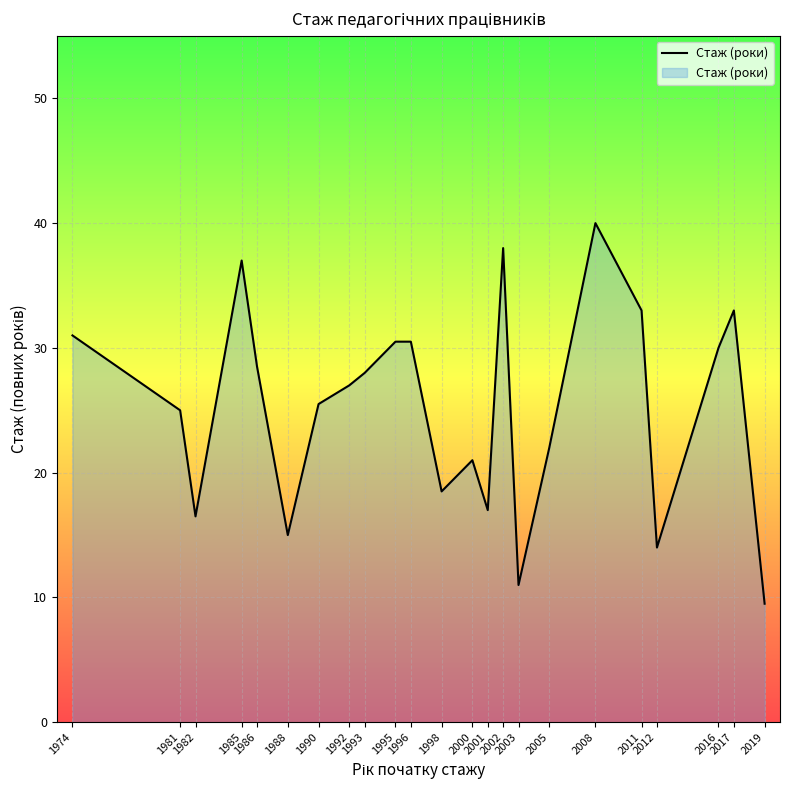

Reading left to right, list all the values displayed in this chart.

31.0	25.0	16.5	37.0	28.5	15.0	25.5	27.0	28.0	30.5	30.5	18.5	21.0	17.0	38.0	11.0	22.0	40.0	33.0	14.0	30.0	33.0	9.5